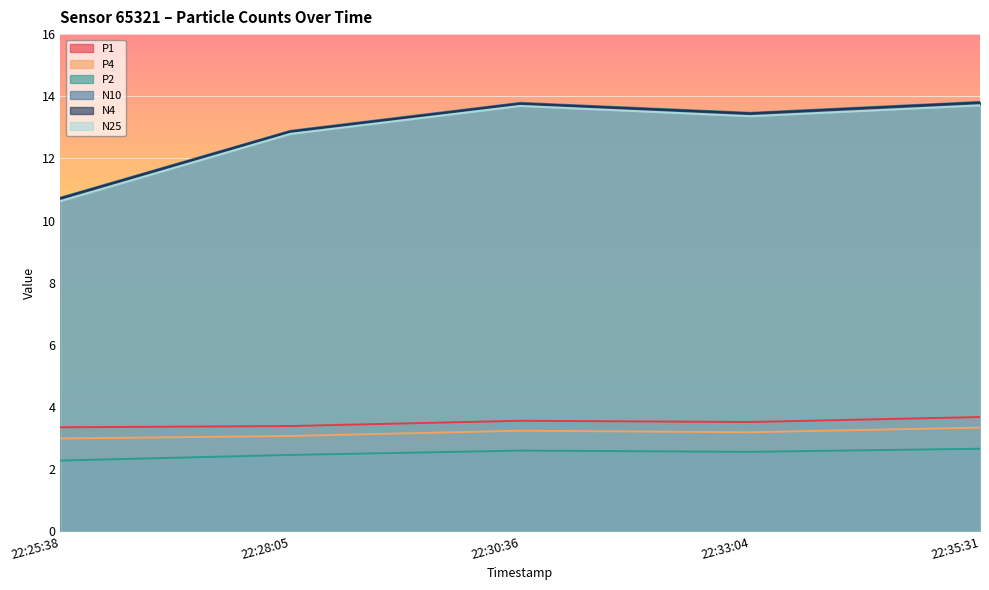

How many data points does each series have?

5